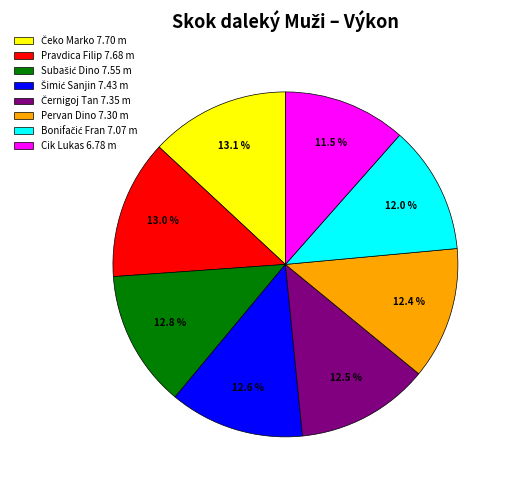

Does any single category account for the majority?

No